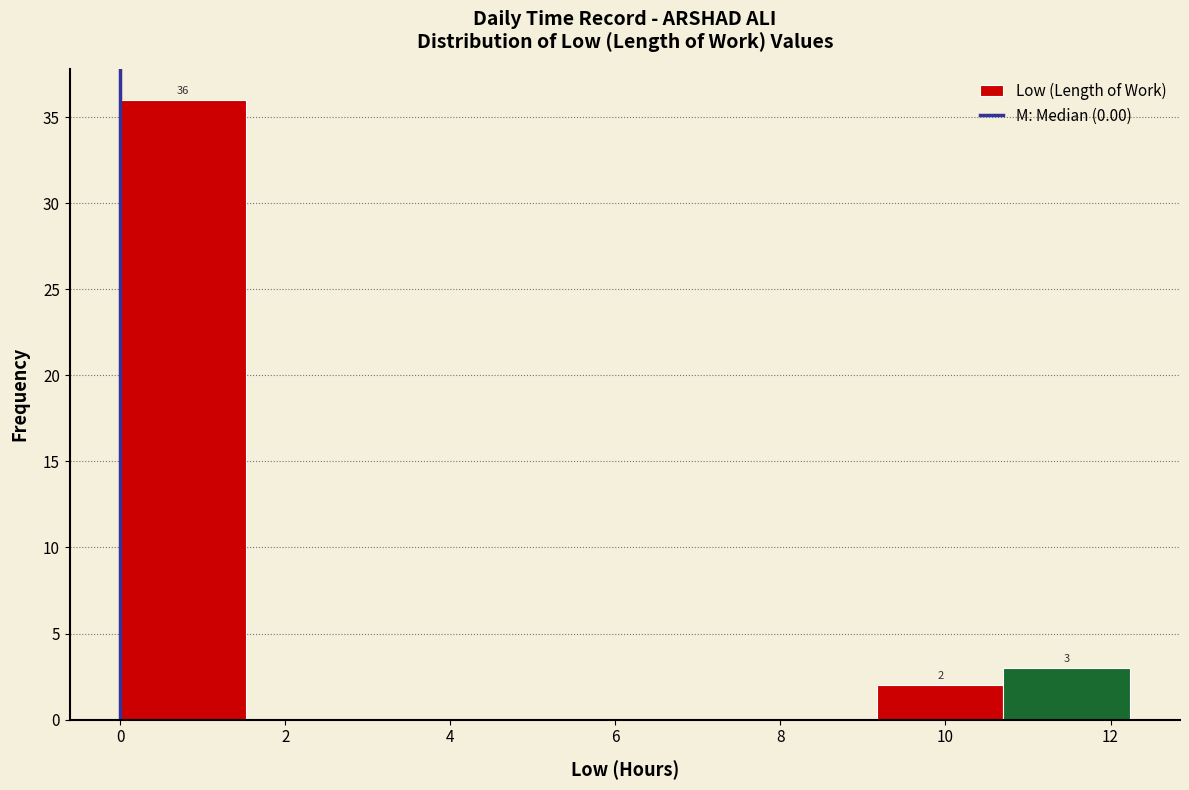

Over which range of the x-axis is the bar tallest?

0.0 to 1.6